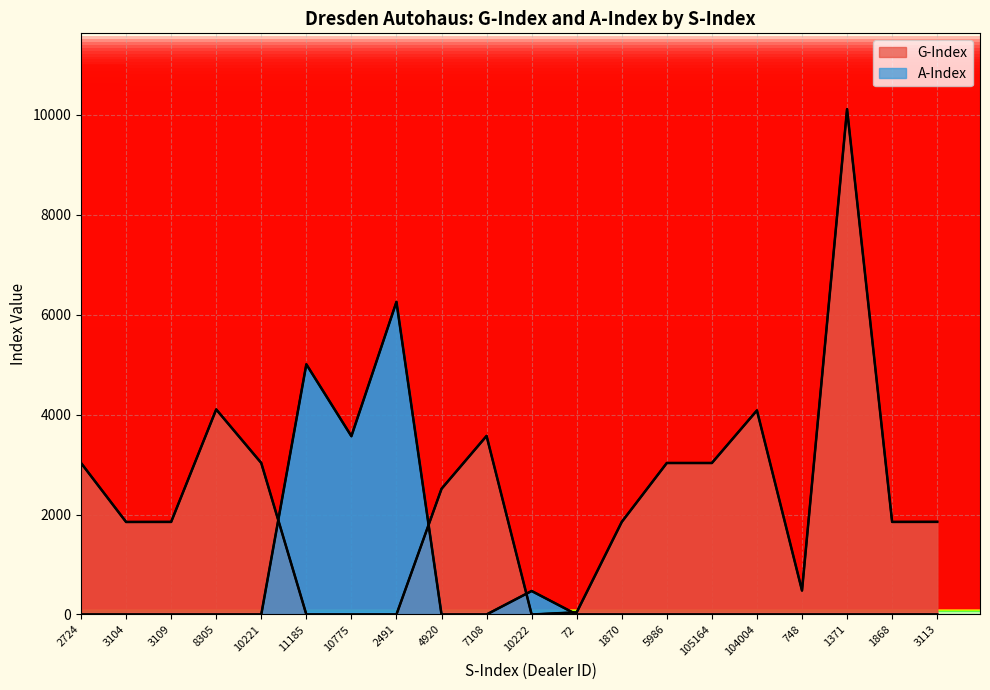

Which has a higher value, 2491 or 105164?

105164